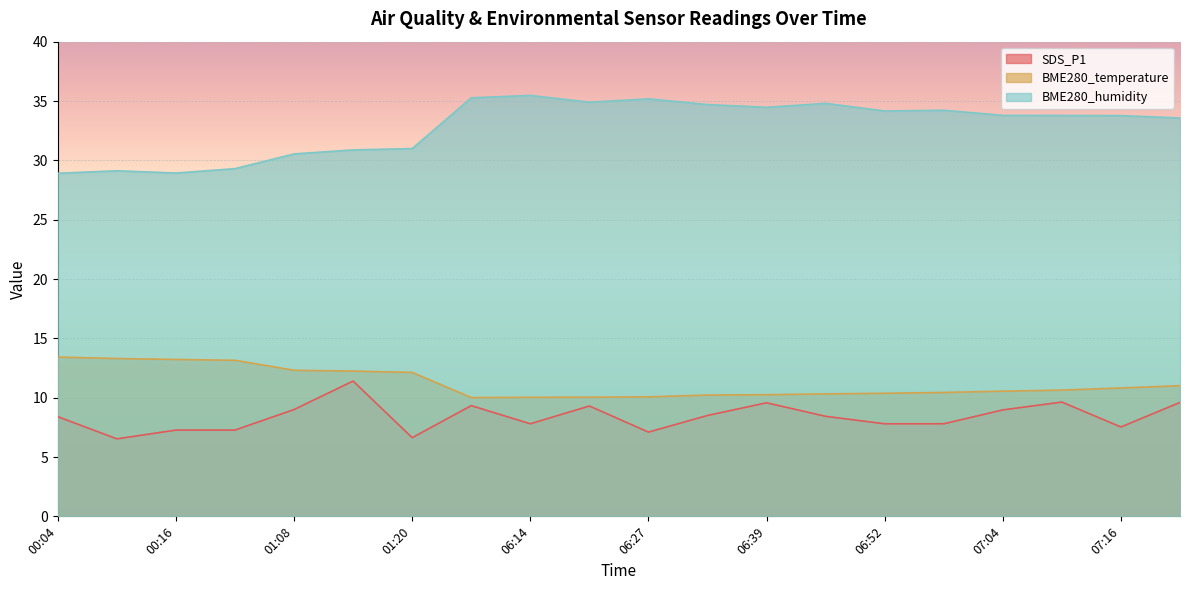

Which series has the widest spread of values?

BME280_humidity